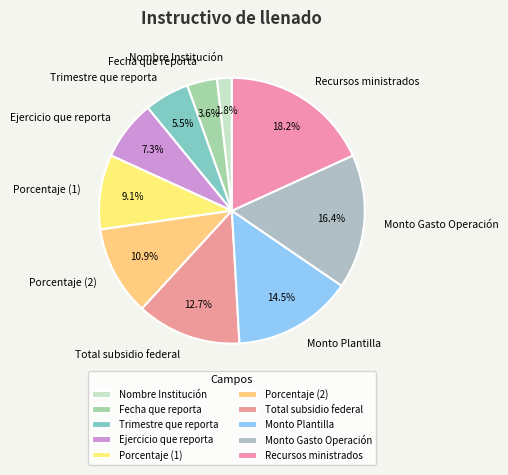

How many segments does this pie chart have?

10